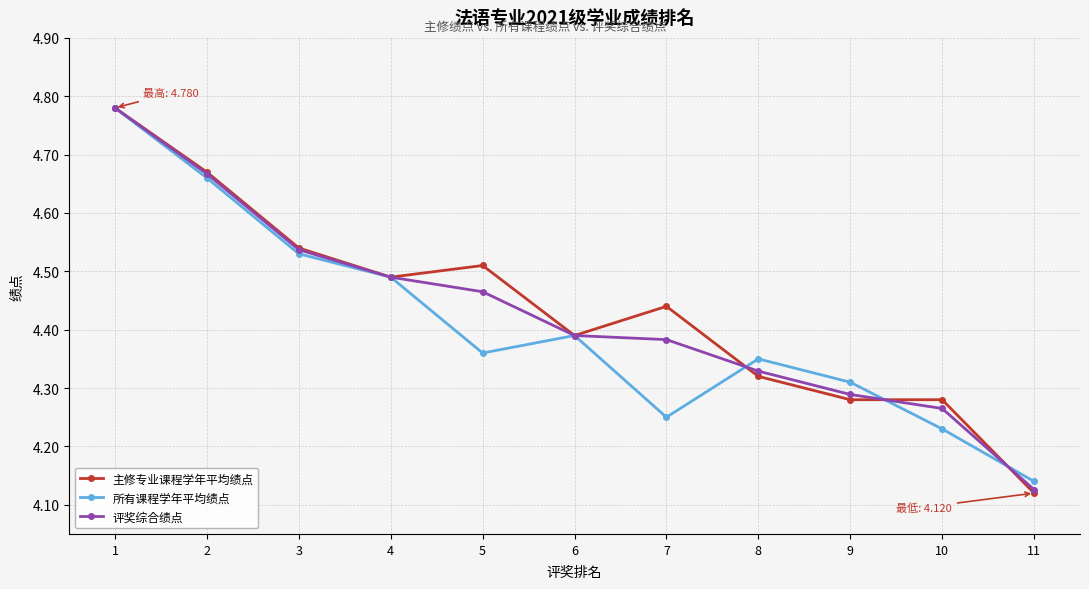

Which label corresponds to the smallest value in the chart?

11